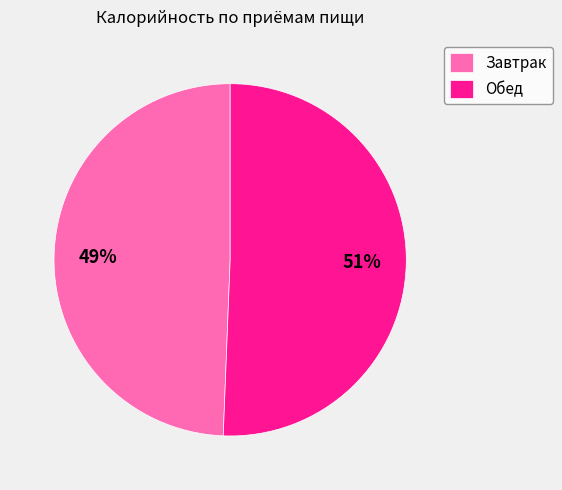

Which slice is the smallest?

Завтрак